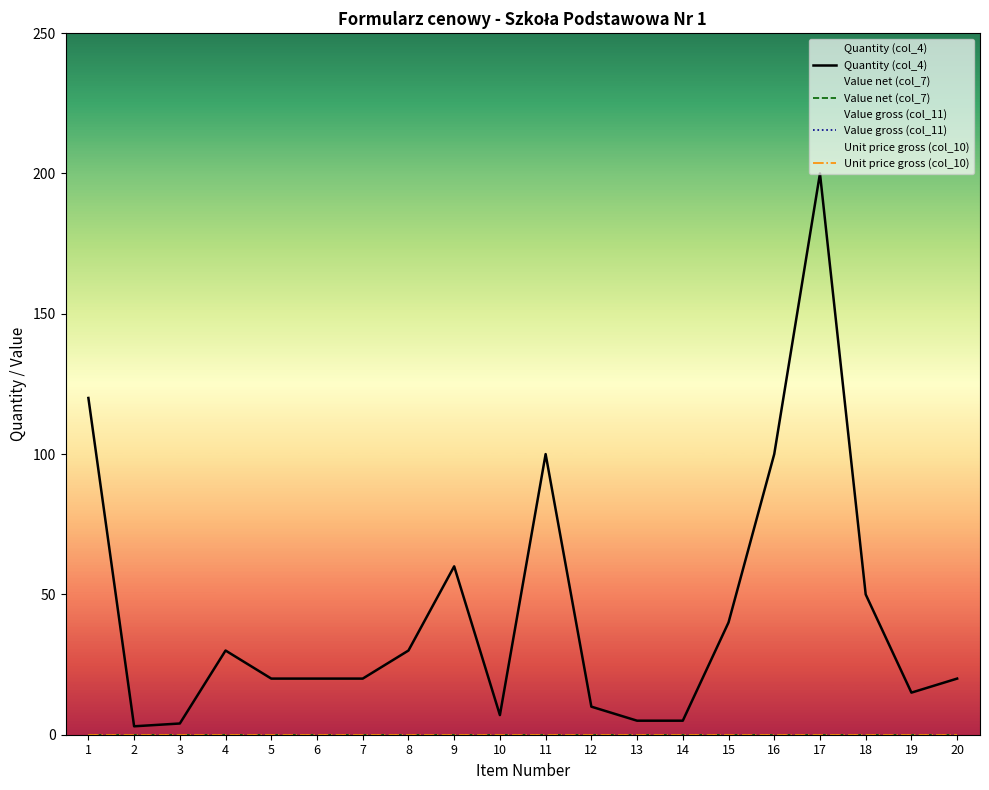

What are all the series names shown in the legend?

Quantity (col_4), Value net (col_7), Value gross (col_11), Unit price gross (col_10)